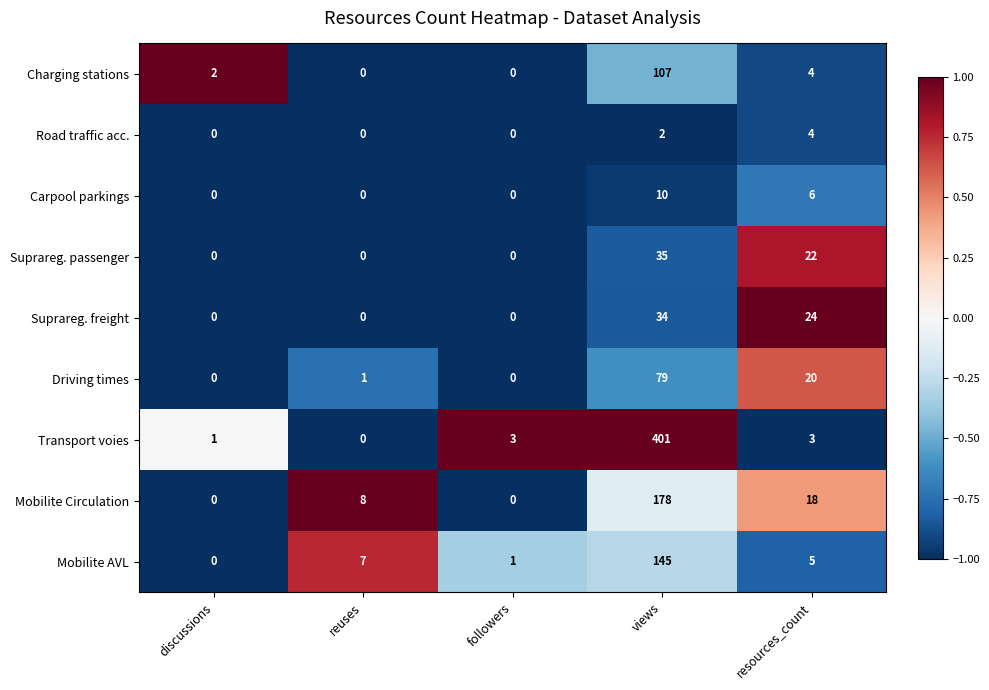

Is it true that Carpool parkings equals -6 at followers?

False